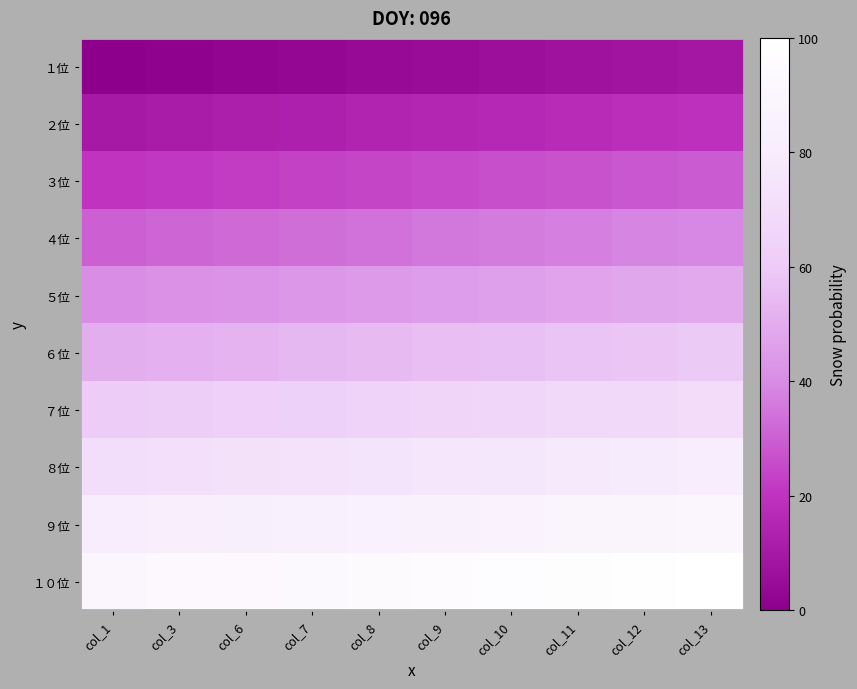

How many series are shown in this chart?

10